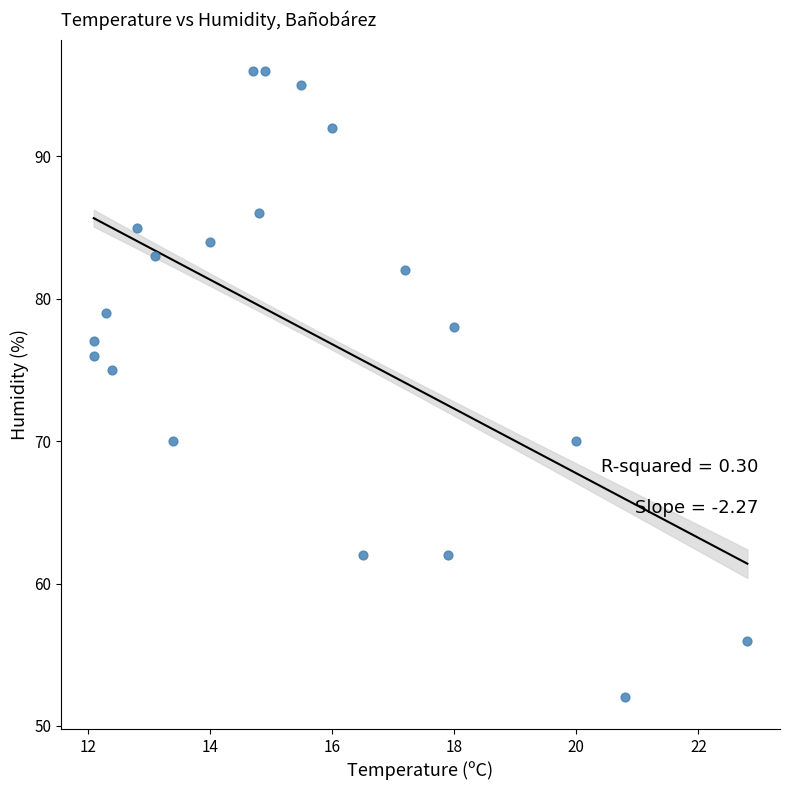

What is the range of Y values (max minus min)?

44